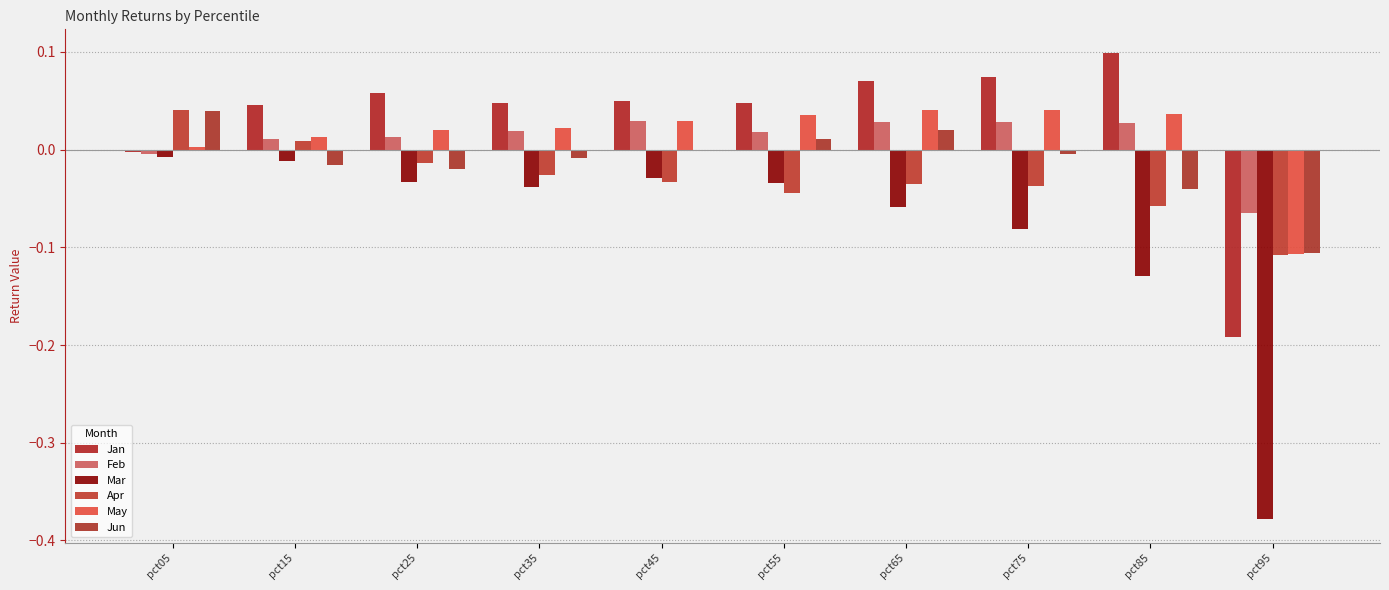

What is the greatest value displayed?

0.1